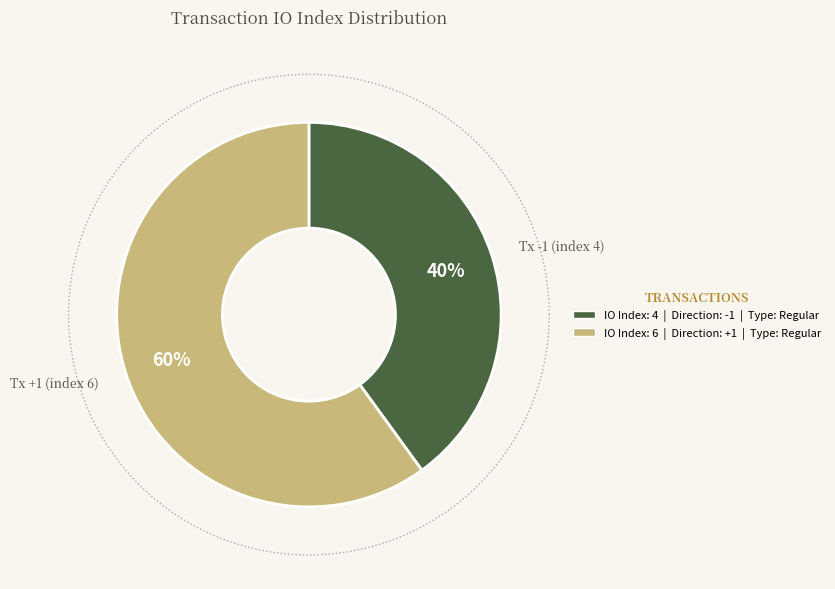

Which slice represents more than half of the pie?

Tx +1 (index 6)